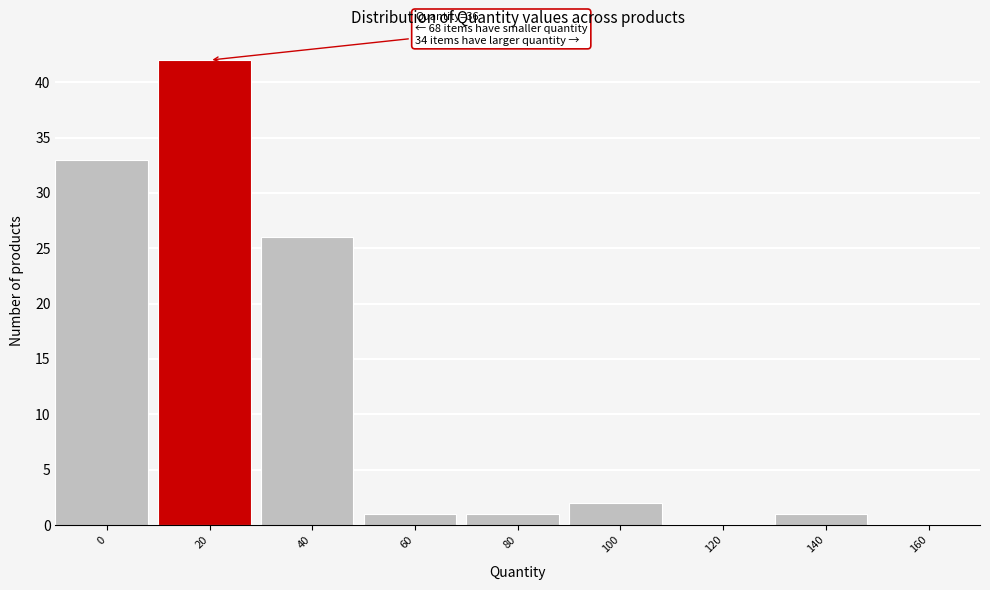

Reading left to right, what are all the values shown in this chart?

0=33	20=42	40=26	60=1	80=1	100=2	120=0	140=1	160=0